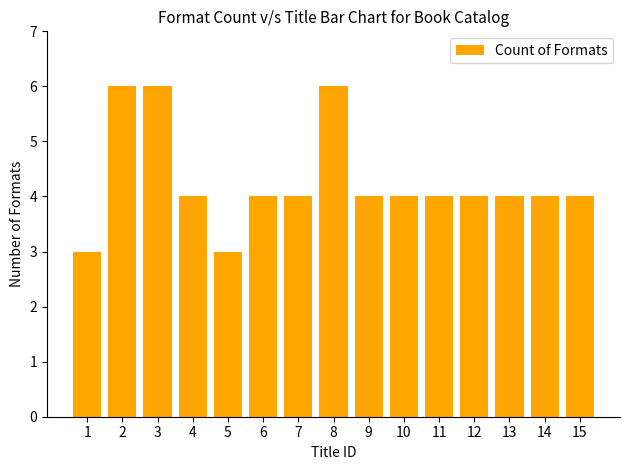

True or false: the data shows 6 at 3.

True